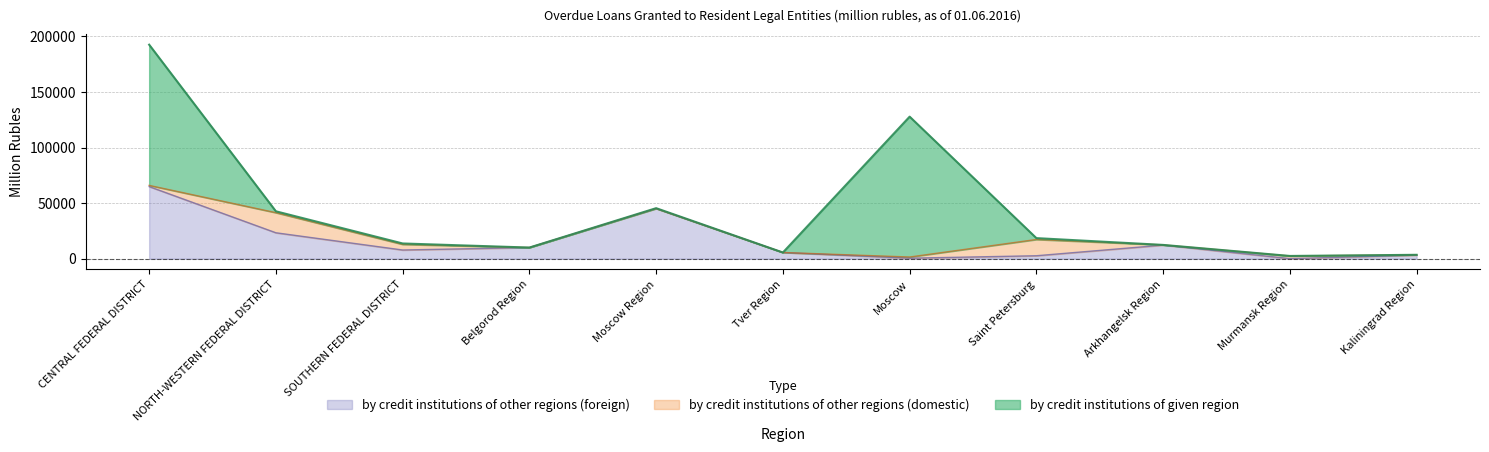

Reading right to left, what are all the values shown in this chart?

by credit institutions of given region: Kaliningrad Region=1	Murmansk Region=4	Arkhangelsk Region=0	Saint Petersburg=1226	Moscow=126310	Tver Region=0	Moscow Region=319	Belgorod Region=0	SOUTHERN FEDERAL DISTRICT=815	NORTH-WESTERN FEDERAL DISTRICT=1234	CENTRAL FEDERAL DISTRICT=126629
by credit institutions of other regions (domestic): Kaliningrad Region=294	Murmansk Region=2382	Arkhangelsk Region=177	Saint Petersburg=14635	Moscow=1065	Tver Region=0	Moscow Region=0	Belgorod Region=0	SOUTHERN FEDERAL DISTRICT=5067	NORTH-WESTERN FEDERAL DISTRICT=18090	CENTRAL FEDERAL DISTRICT=1065
by credit institutions of other regions (foreign): Kaliningrad Region=3170	Murmansk Region=49	Arkhangelsk Region=12194	Saint Petersburg=2628	Moscow=421	Tver Region=5537	Moscow Region=45119	Belgorod Region=9995	SOUTHERN FEDERAL DISTRICT=7790	NORTH-WESTERN FEDERAL DISTRICT=23292	CENTRAL FEDERAL DISTRICT=64870